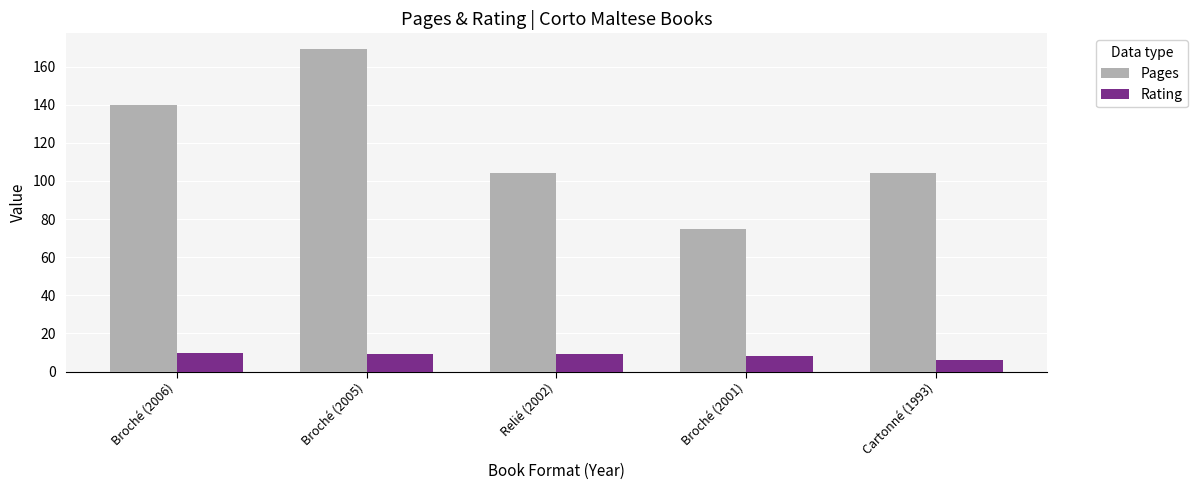

True or false: Pages has a value of 104 at Cartonné (1993).

True